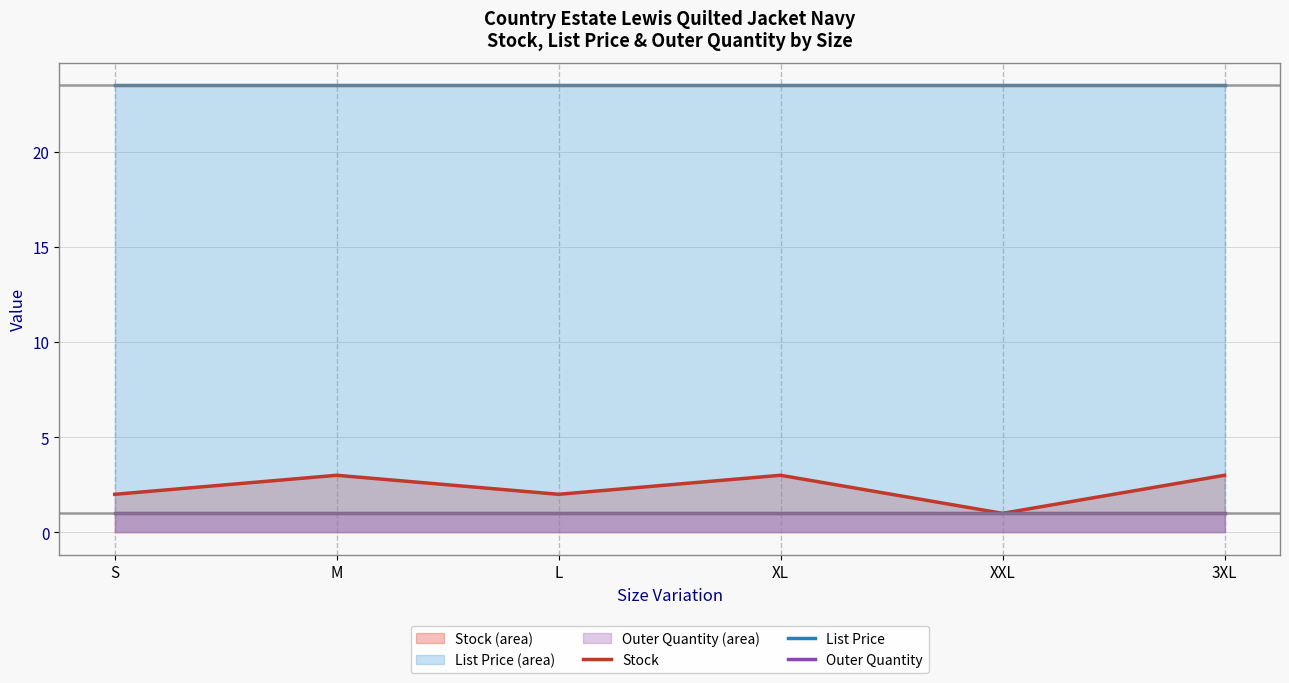

List the labels in order of List Price value, smallest first.

S, M, L, XL, XXL, 3XL